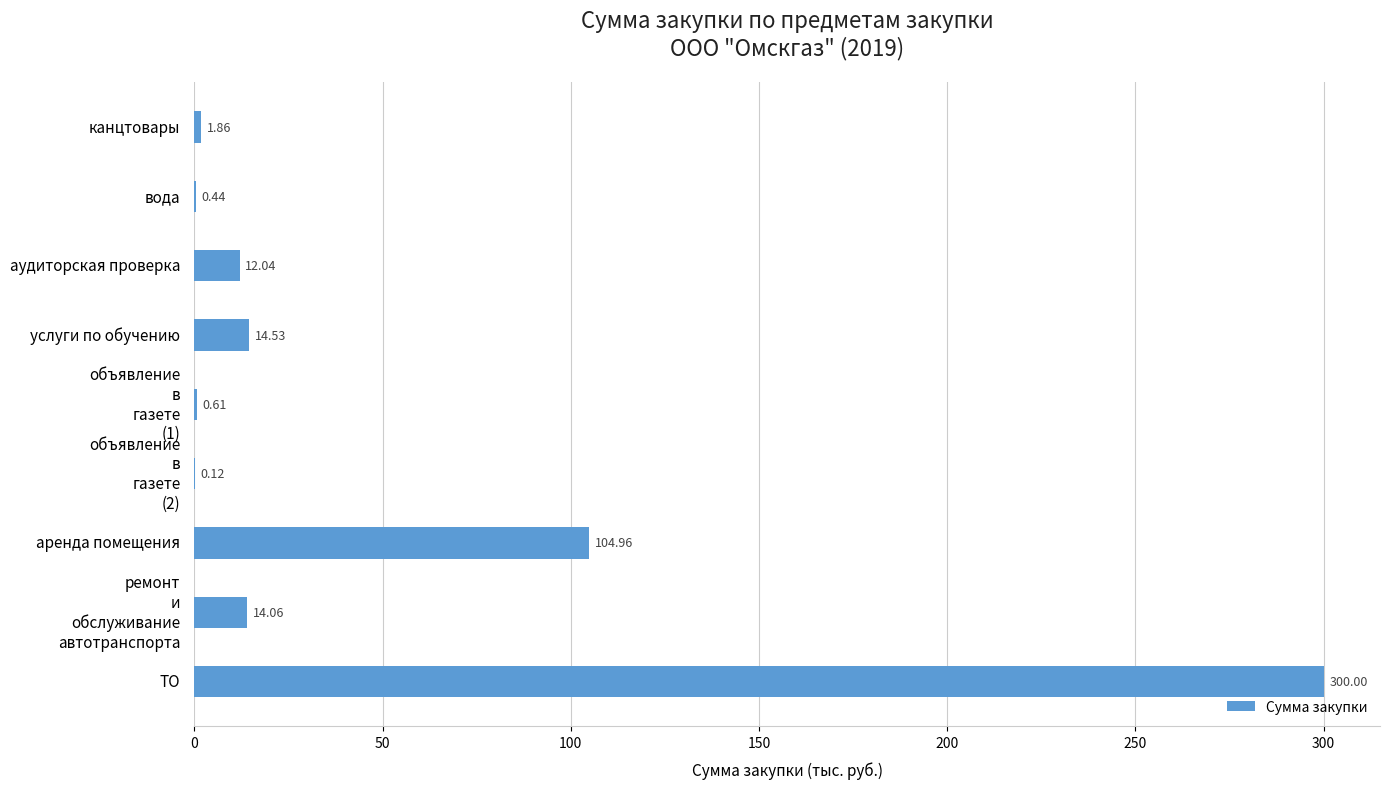

What is the sum of all values?

448.6